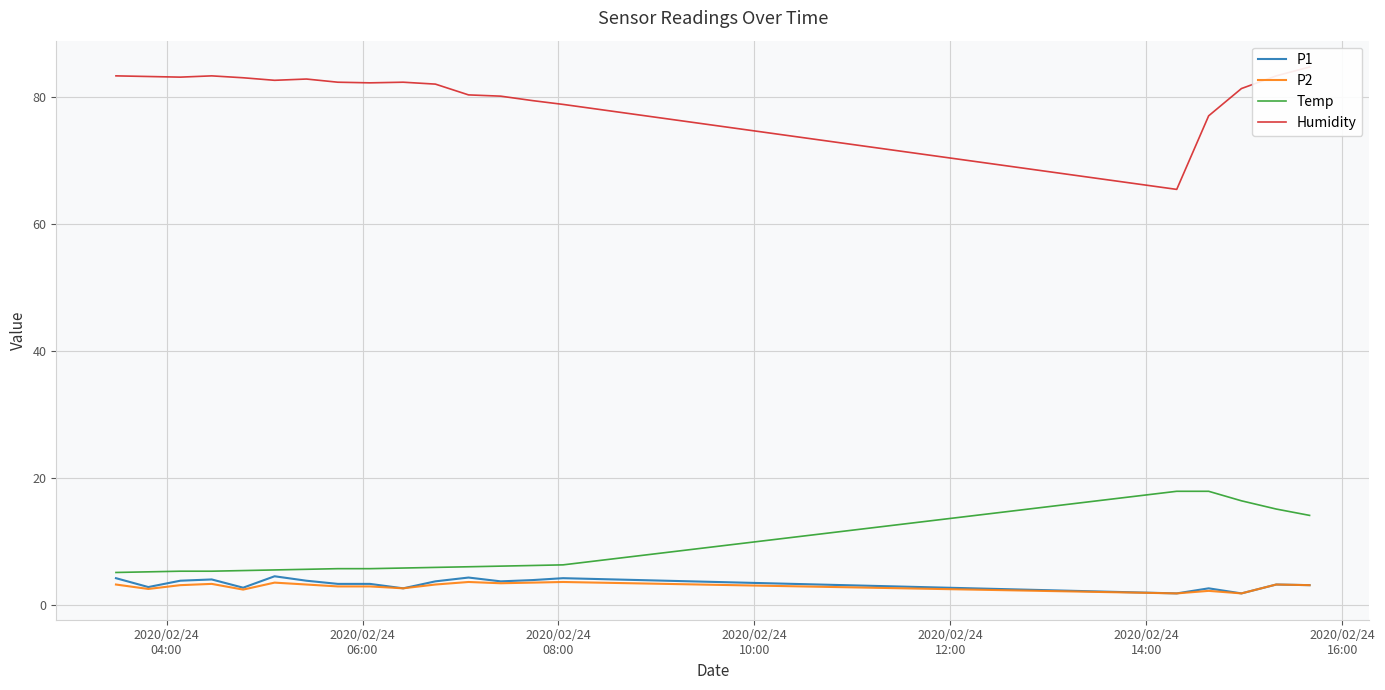

What is the value of the Humidity point at the 12th from the left?

80.4